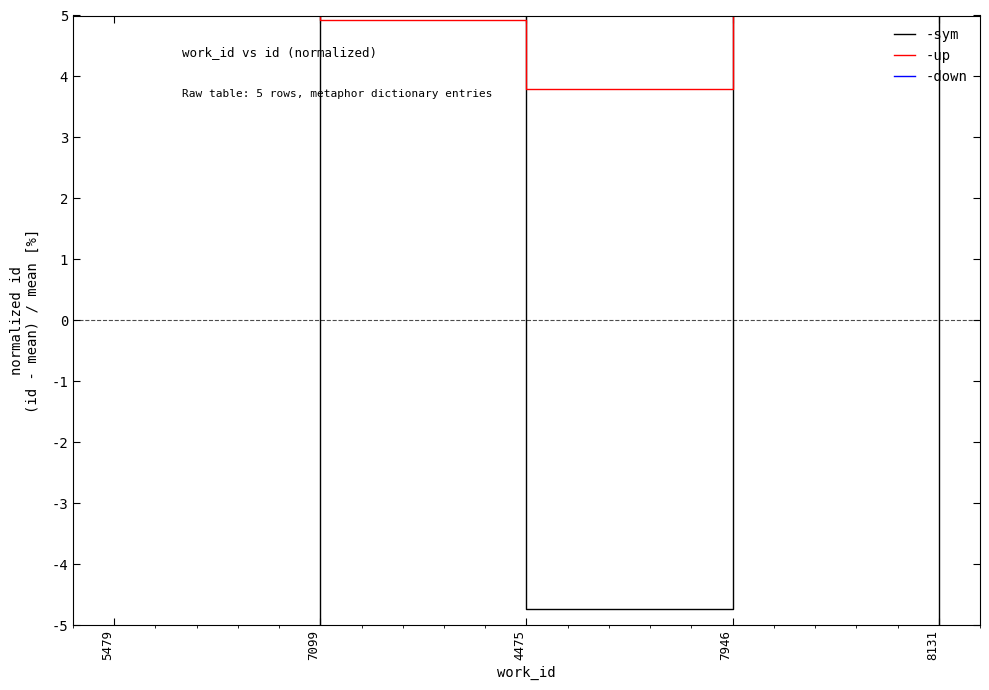

What value does the -up series have at 7099?

4.9